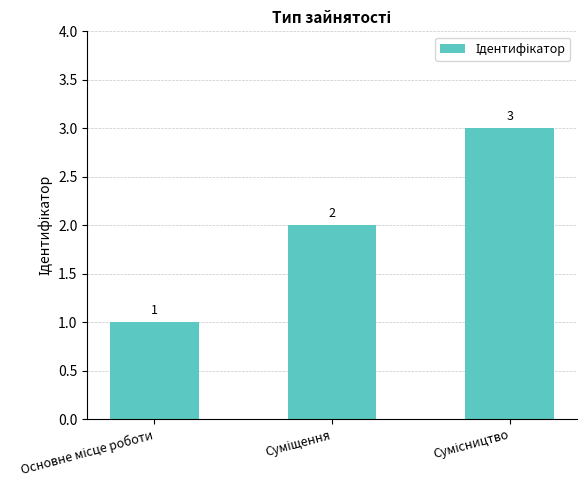

What is the average value?

2